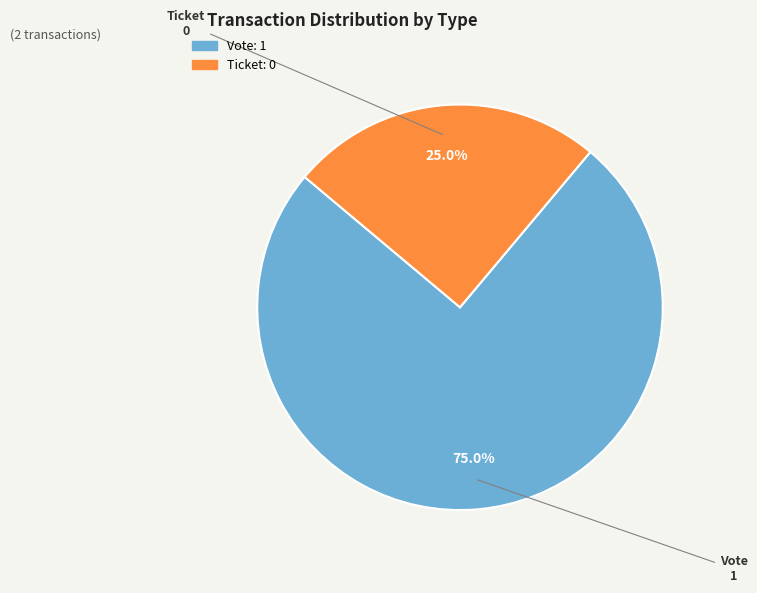

Which has a higher value, Vote or Ticket?

Vote